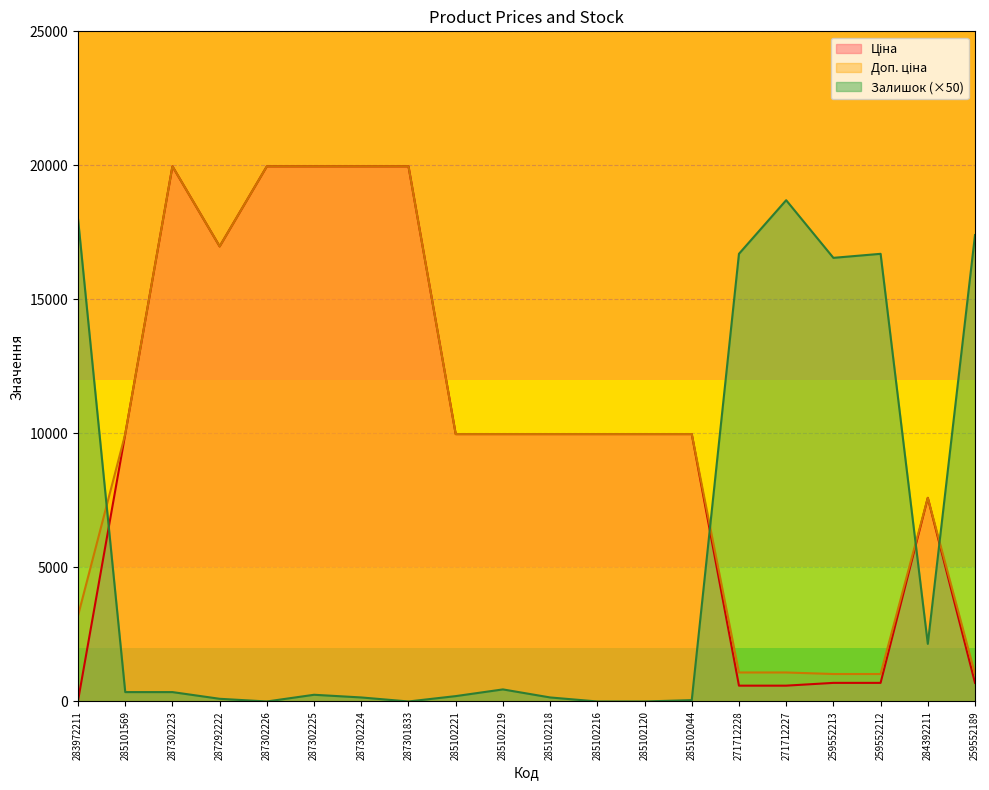

At which label does Доп. ціна reach its minimum?

259552213